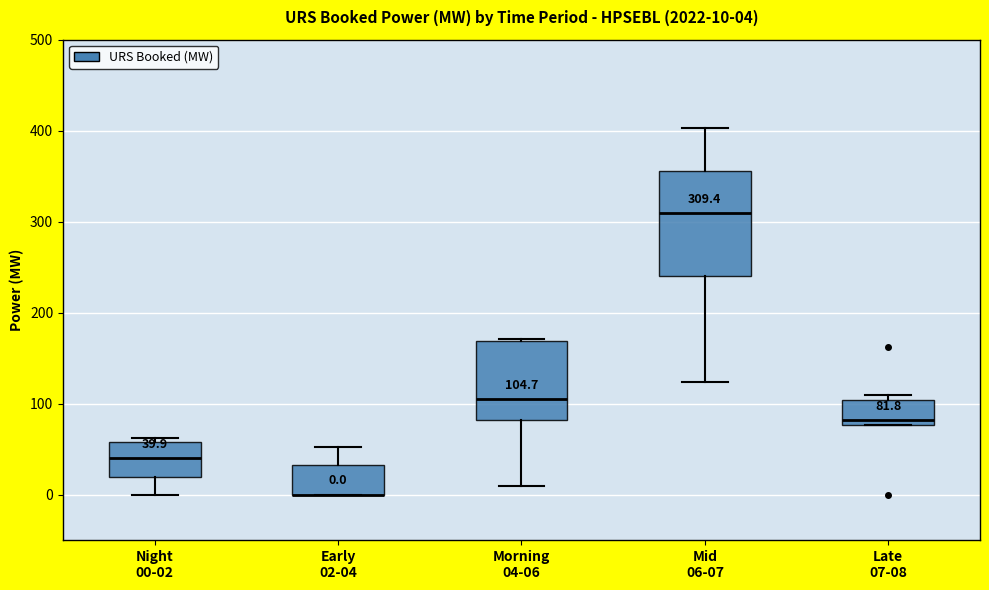

Comparing the boxes themselves (not the whiskers), which one is the tallest?

Mid 06-07